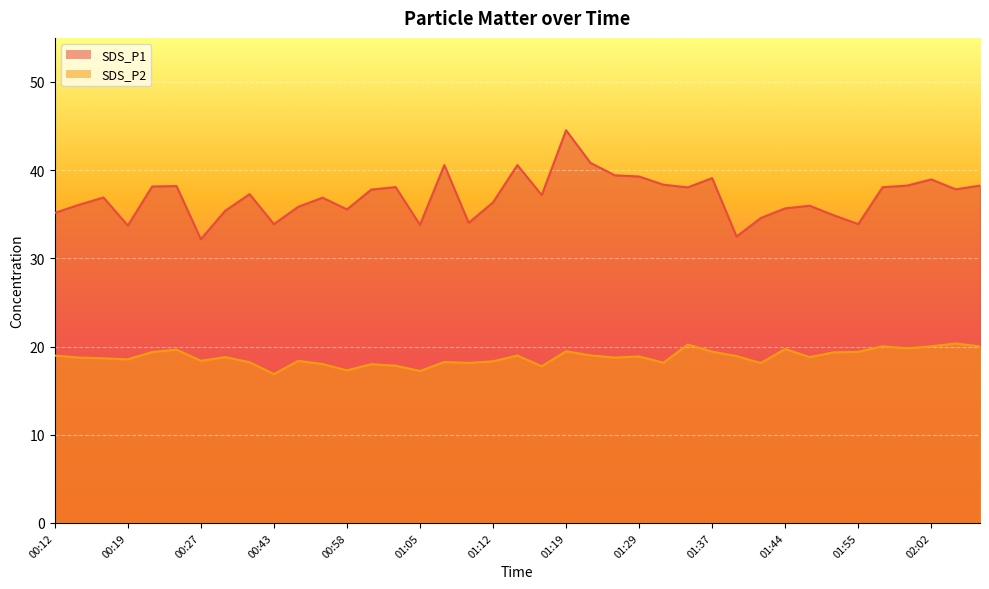

What is the total value across all series at 01:10?

52.2